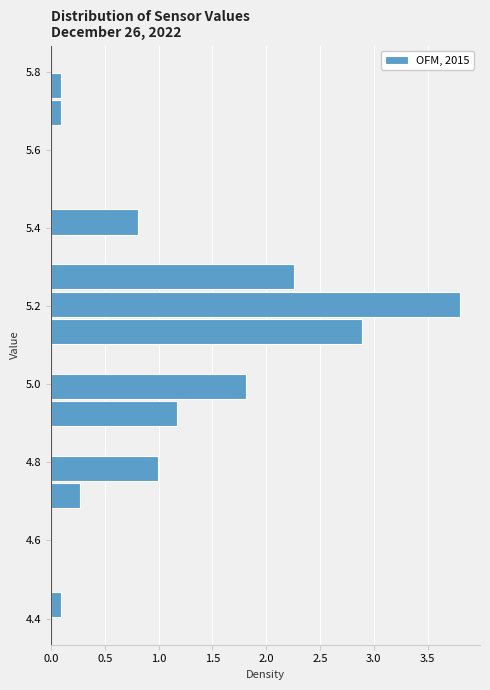

Read against the y-axis, roughly where is the centre of the longest bar?

5.20